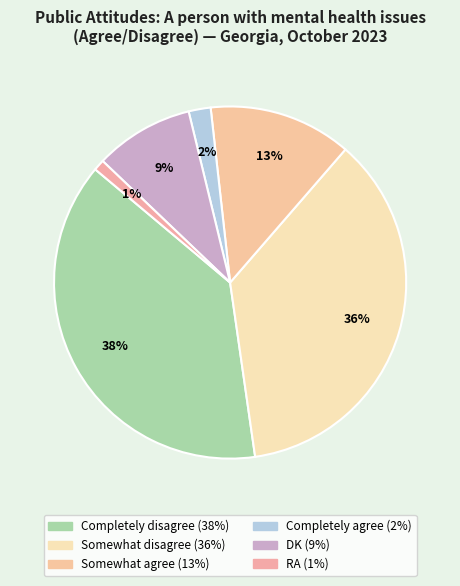

To the nearest percent, what percentage of the pie is Somewhat agree?

13%